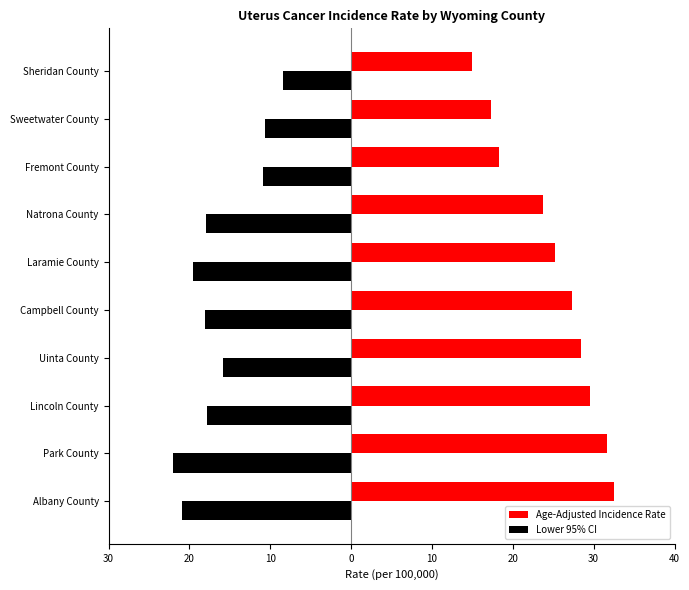

Which series has the largest total across all categories?

Age-Adjusted Incidence Rate